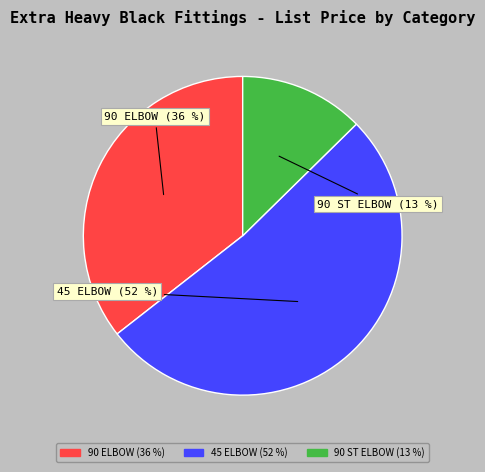

To the nearest percent, what is the difference between the largest and smallest slice percentages?

39%